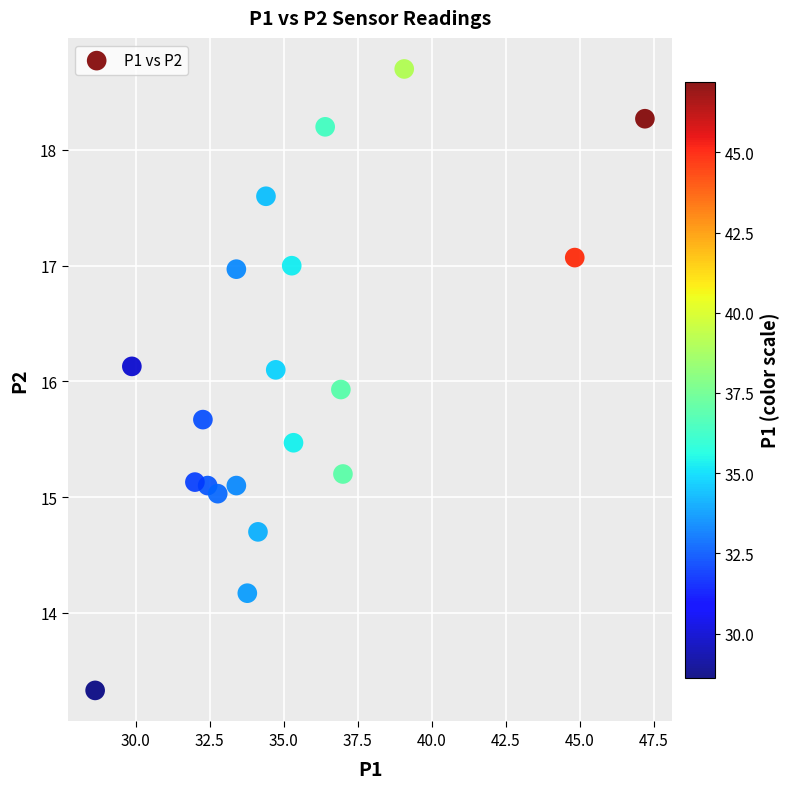

What is the range of Y values (max minus min)?

5.4